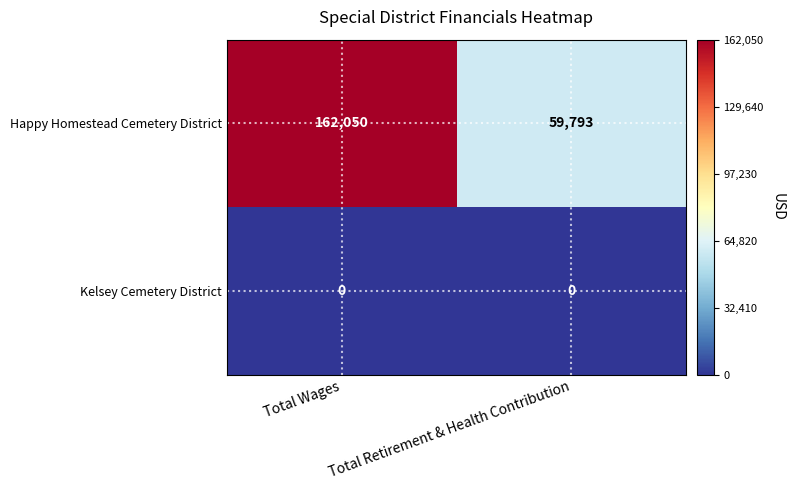

What is the total value across all series at Total Wages?

162050